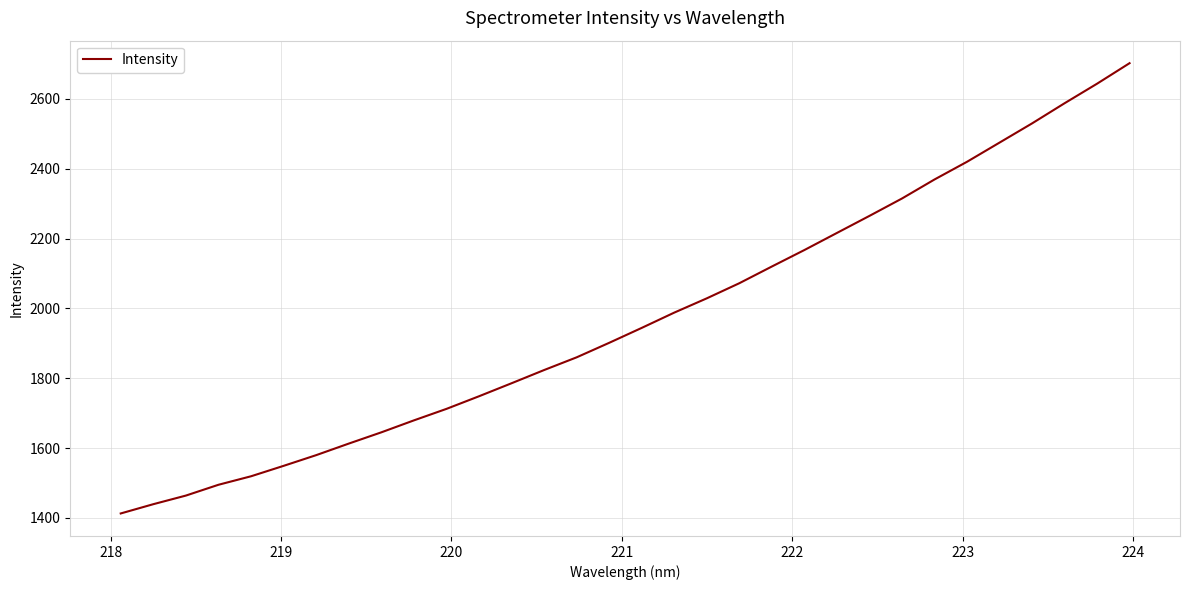

What is the difference between the maximum and minimum values?

1289.1